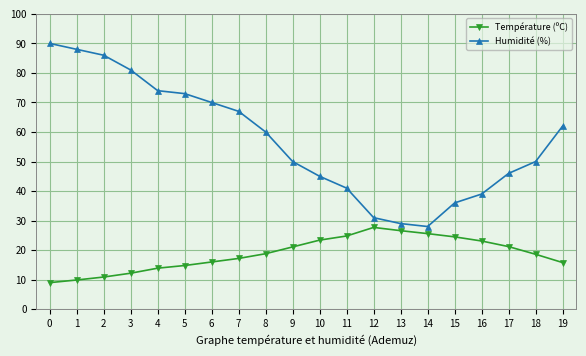

What is the value of the Température (ºC) point at the 14th from the left?

26.6